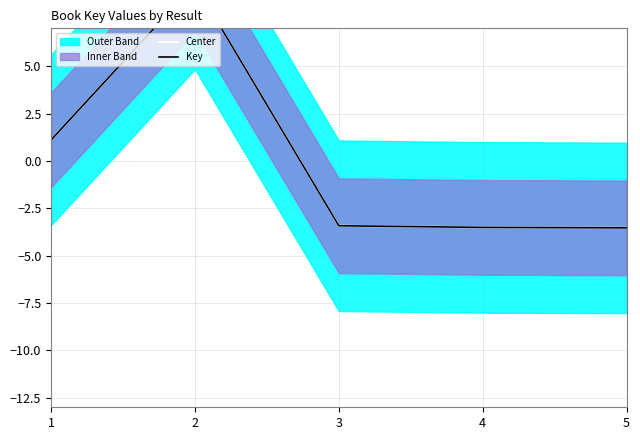

True or false: Center and Key intersect in this chart.

False